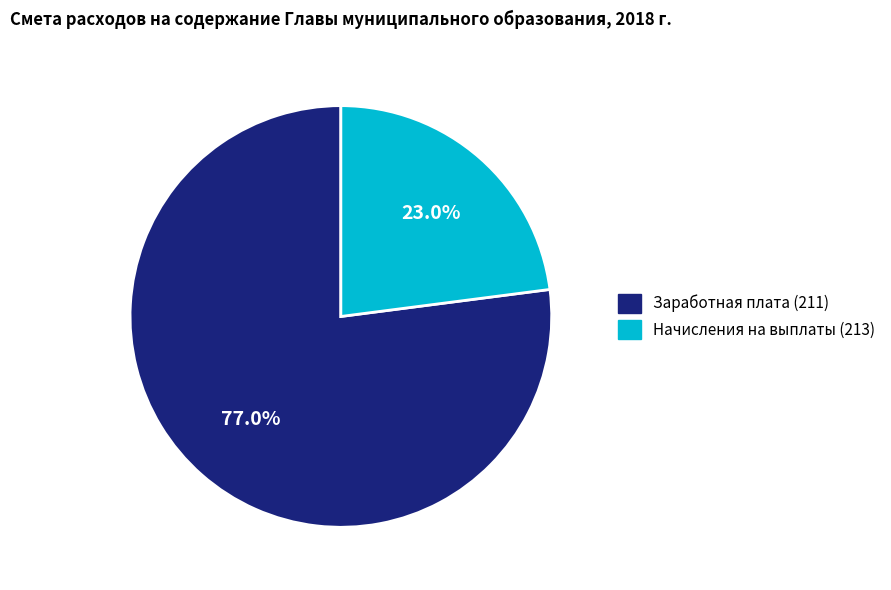

The Заработная плата (211) slice represents 77% of the pie. True or false?

True